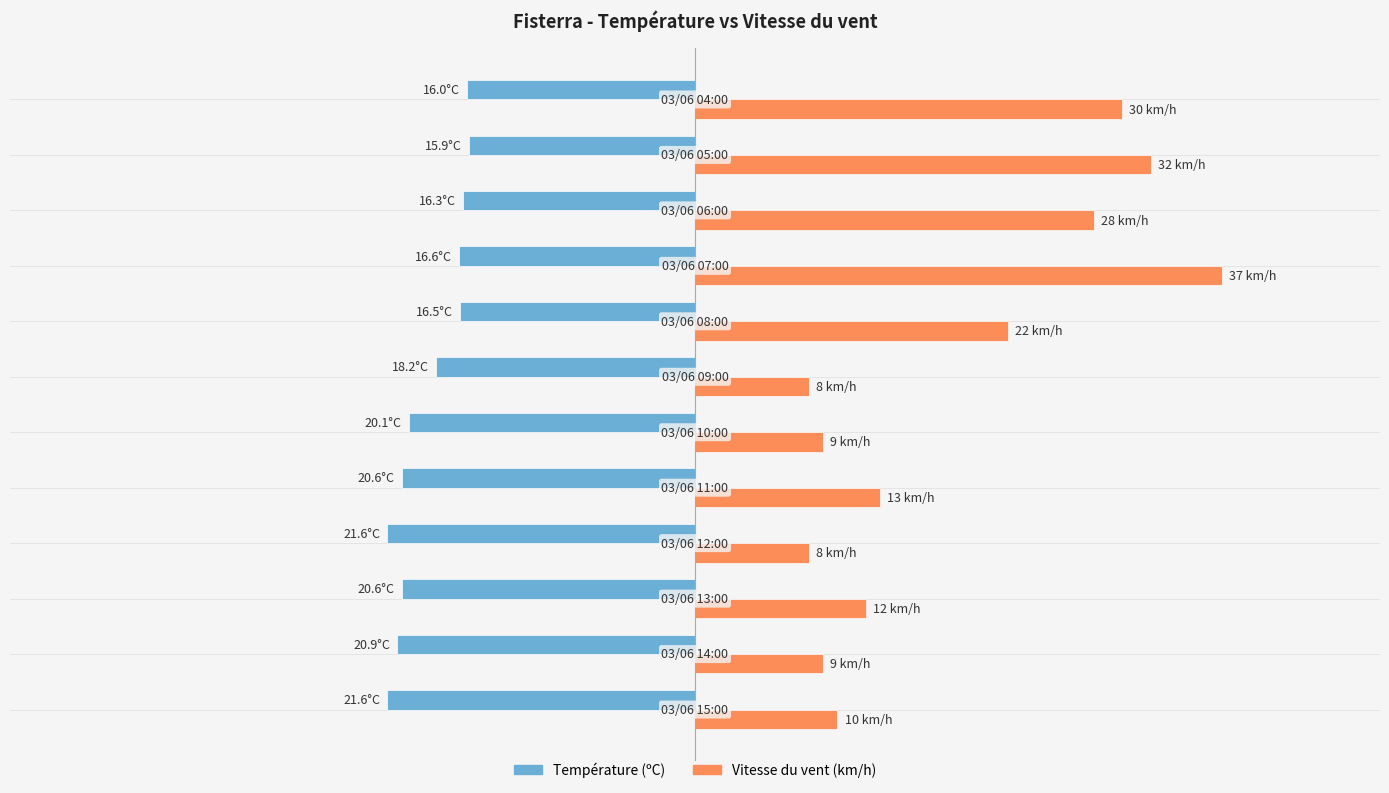

List the series in order of their overall mean, lowest first.

Température (ºC), Vitesse du vent (km/h)